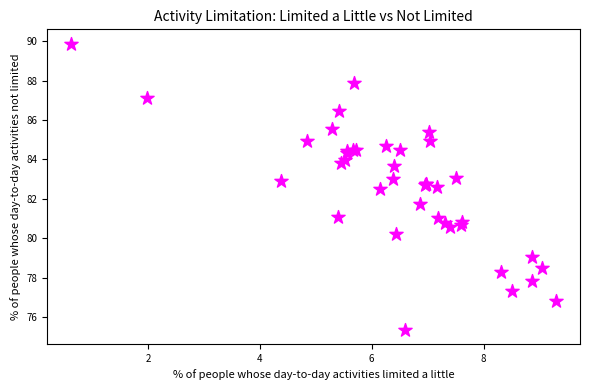

What Y value in the scatter plot is closest to 82?

81.7